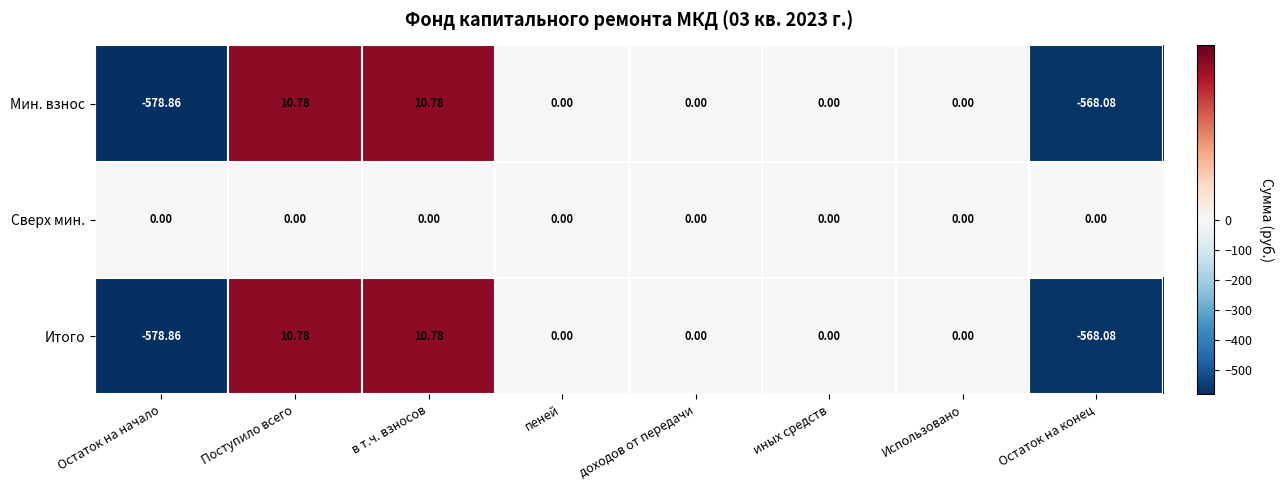

What is the spread (max minus min) of values at Остаток на конец?

568.1